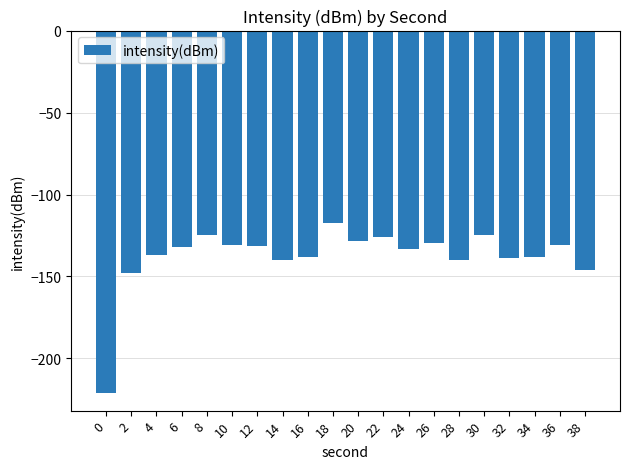

How many bars are there in total?

20